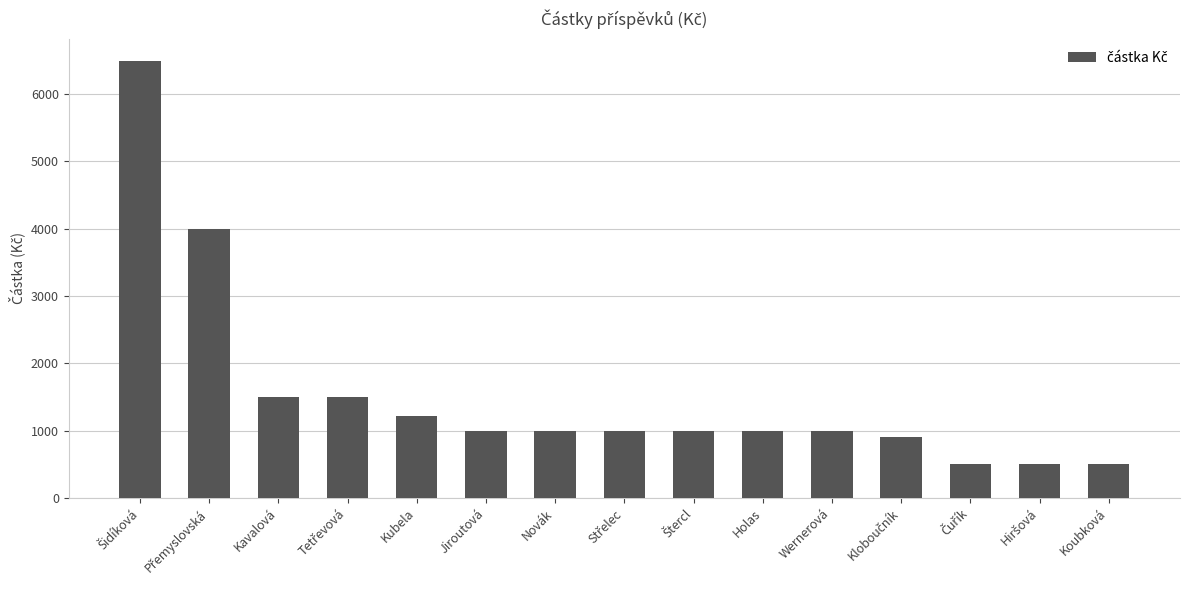

What is the difference between the maximum and minimum values?

6000